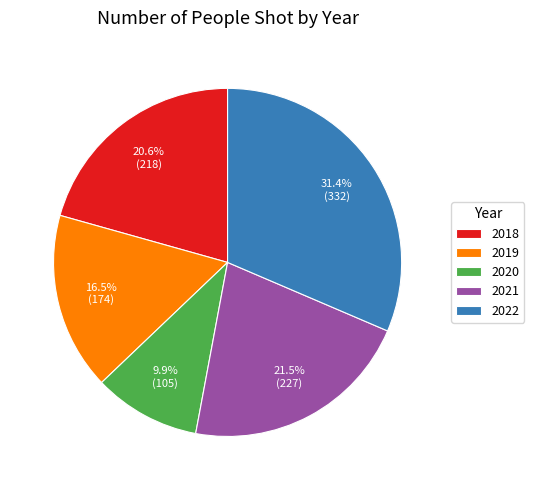

Count the number of slices in the pie.

5